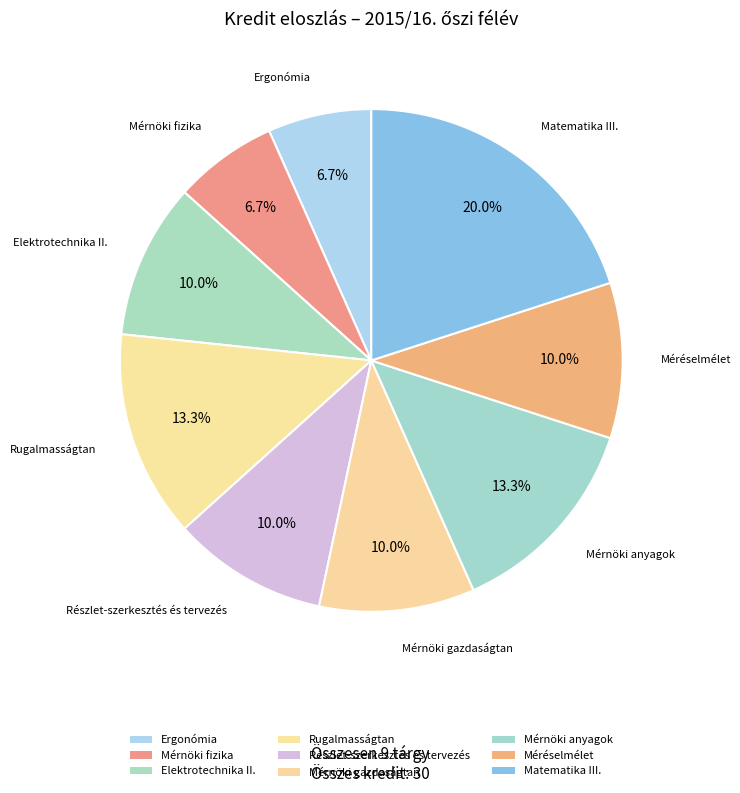

How many slices are in this pie chart?

9